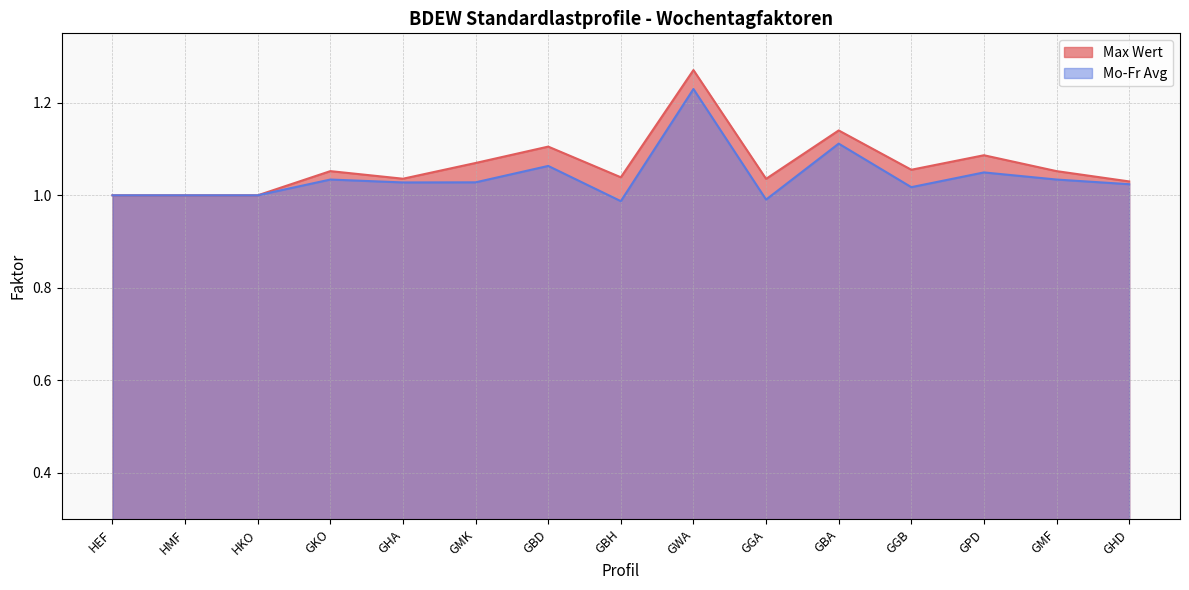

Which label corresponds to the largest value in the chart?

GWA